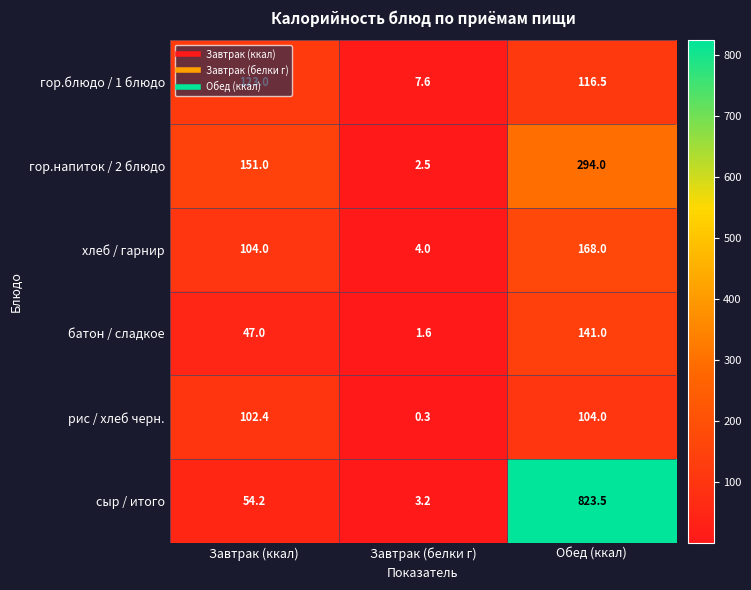

What is the sum of the гор.блюдо / 1 блюдо values at Завтрак (ккал) and Завтрак (белки г)?

130.6